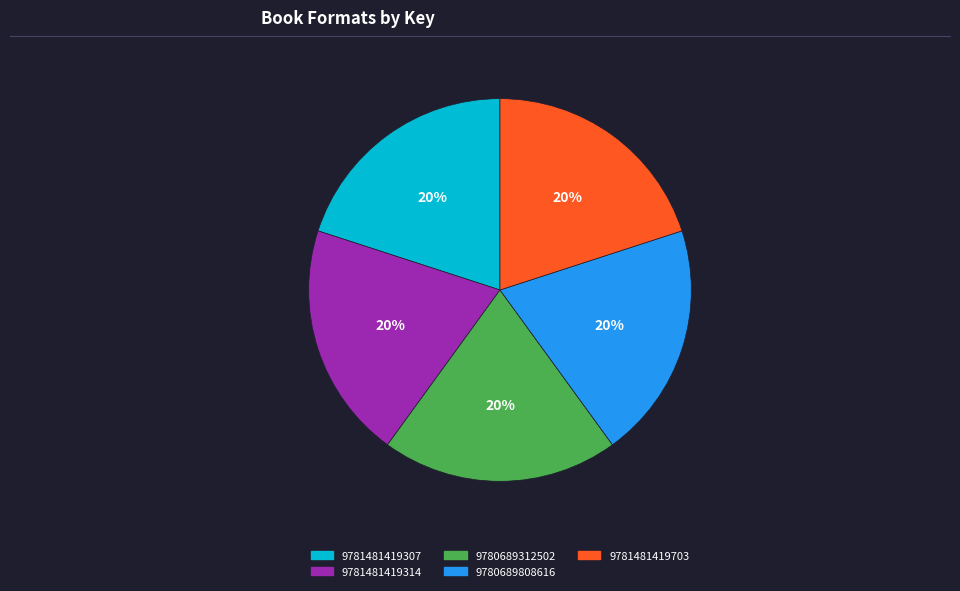

Is there a majority slice in this chart?

No